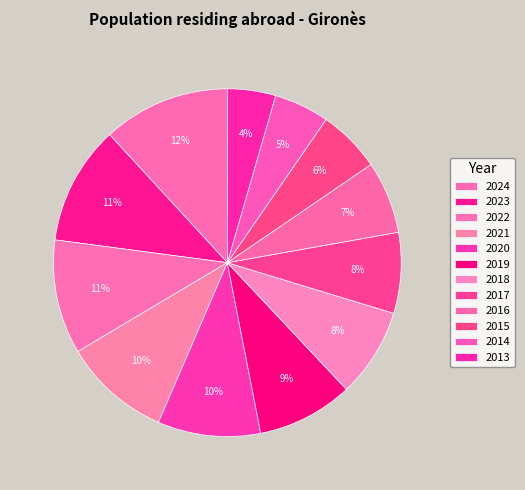

How much of the chart is everything except 2024?

88.2%